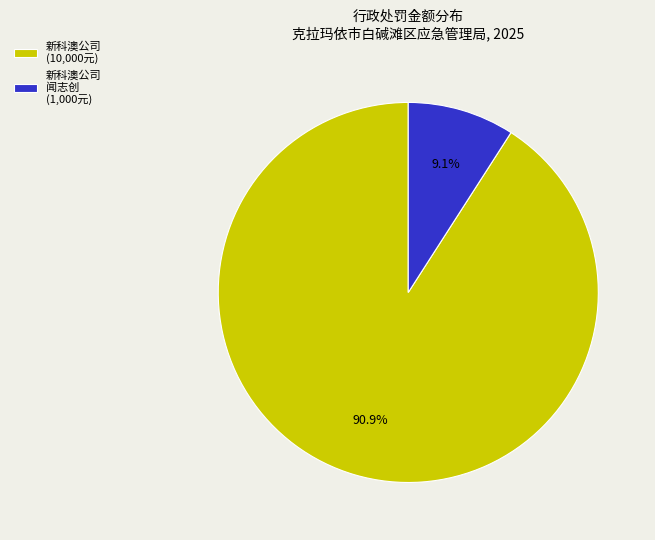

Is there a majority slice in this chart?

Yes